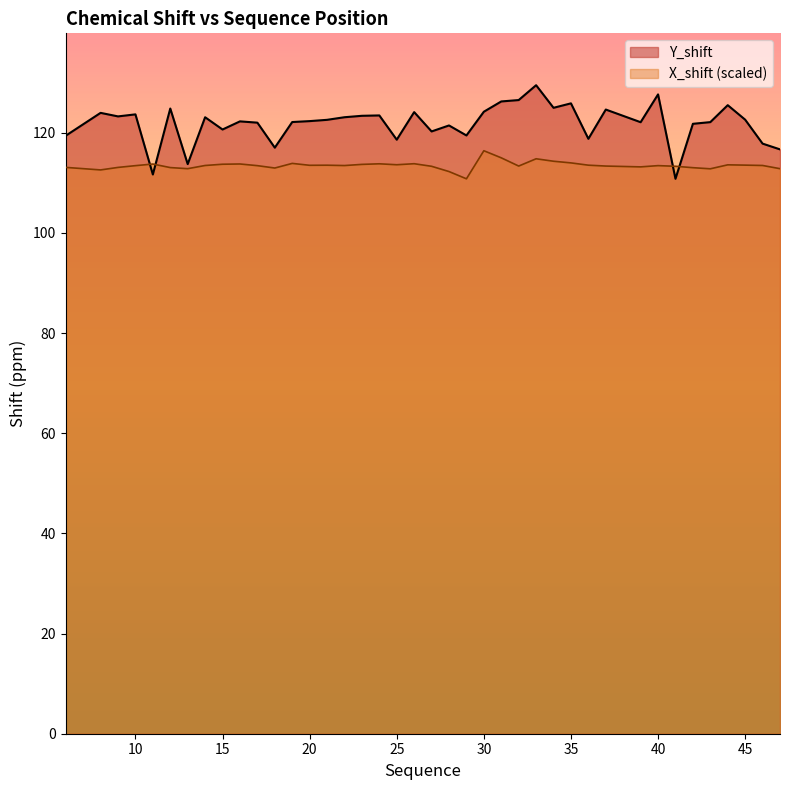

Is it true that Y_shift equals 180.5 at 35?

False